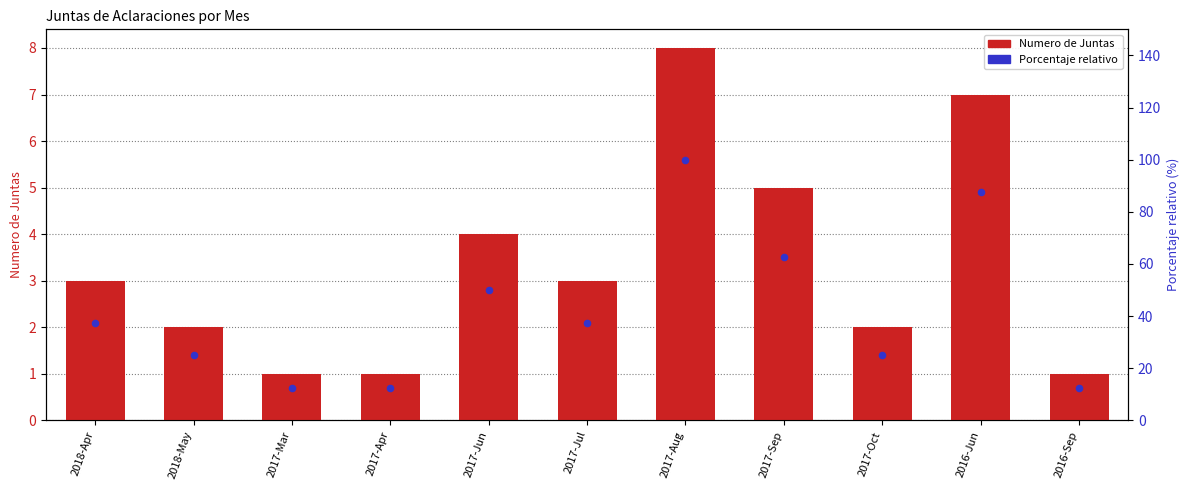

At which category is the sum across all series the highest?

2017-Aug